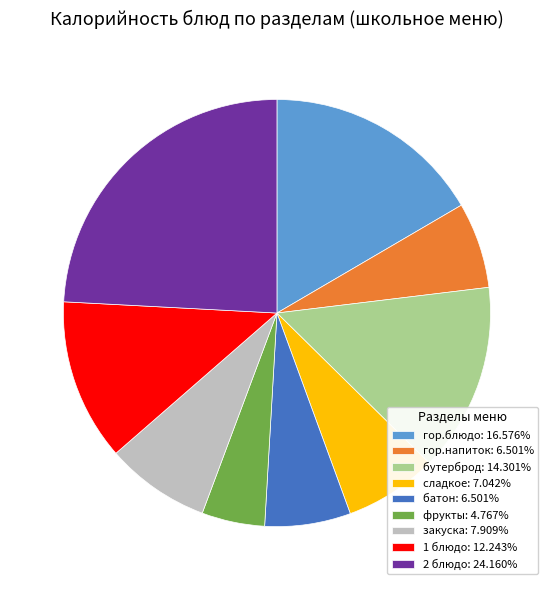

Combined, do сладкое: 7.042% and бутерброд: 14.301% account for over 50%?

No